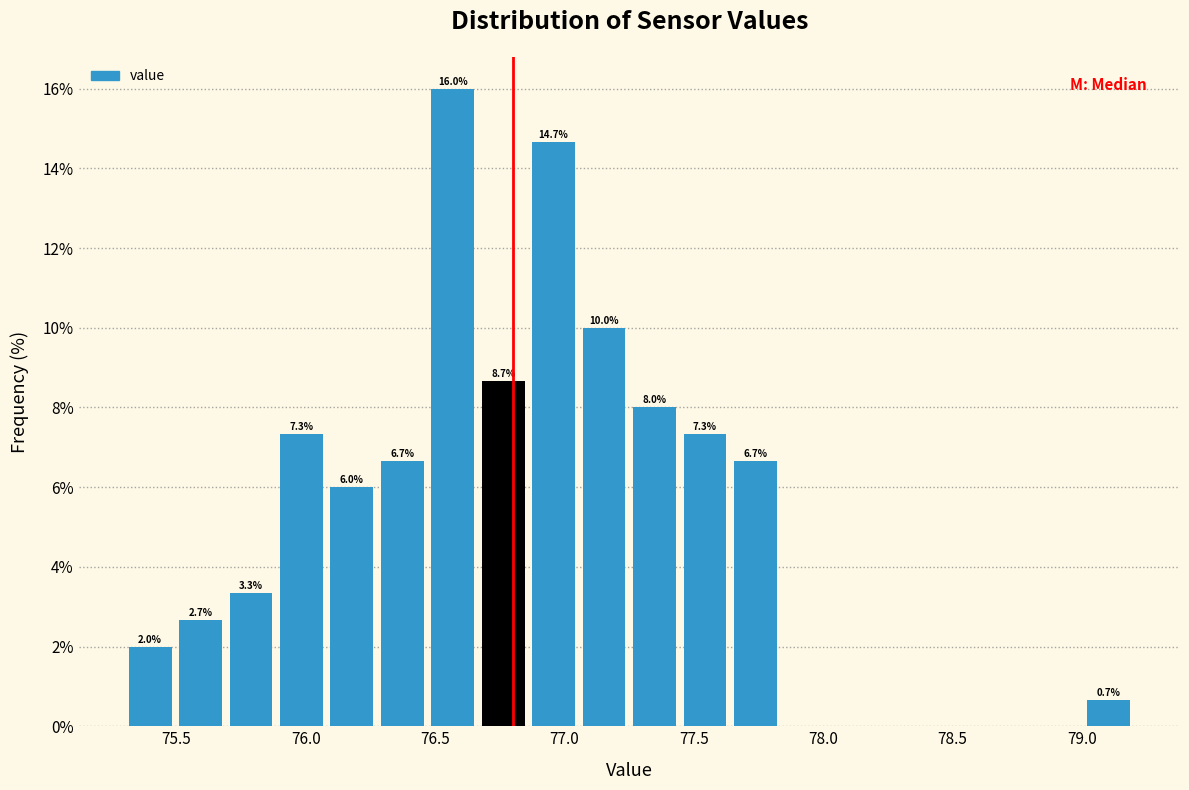

Read against the x-axis, roughly where is the centre of the tallest bar?

76.55